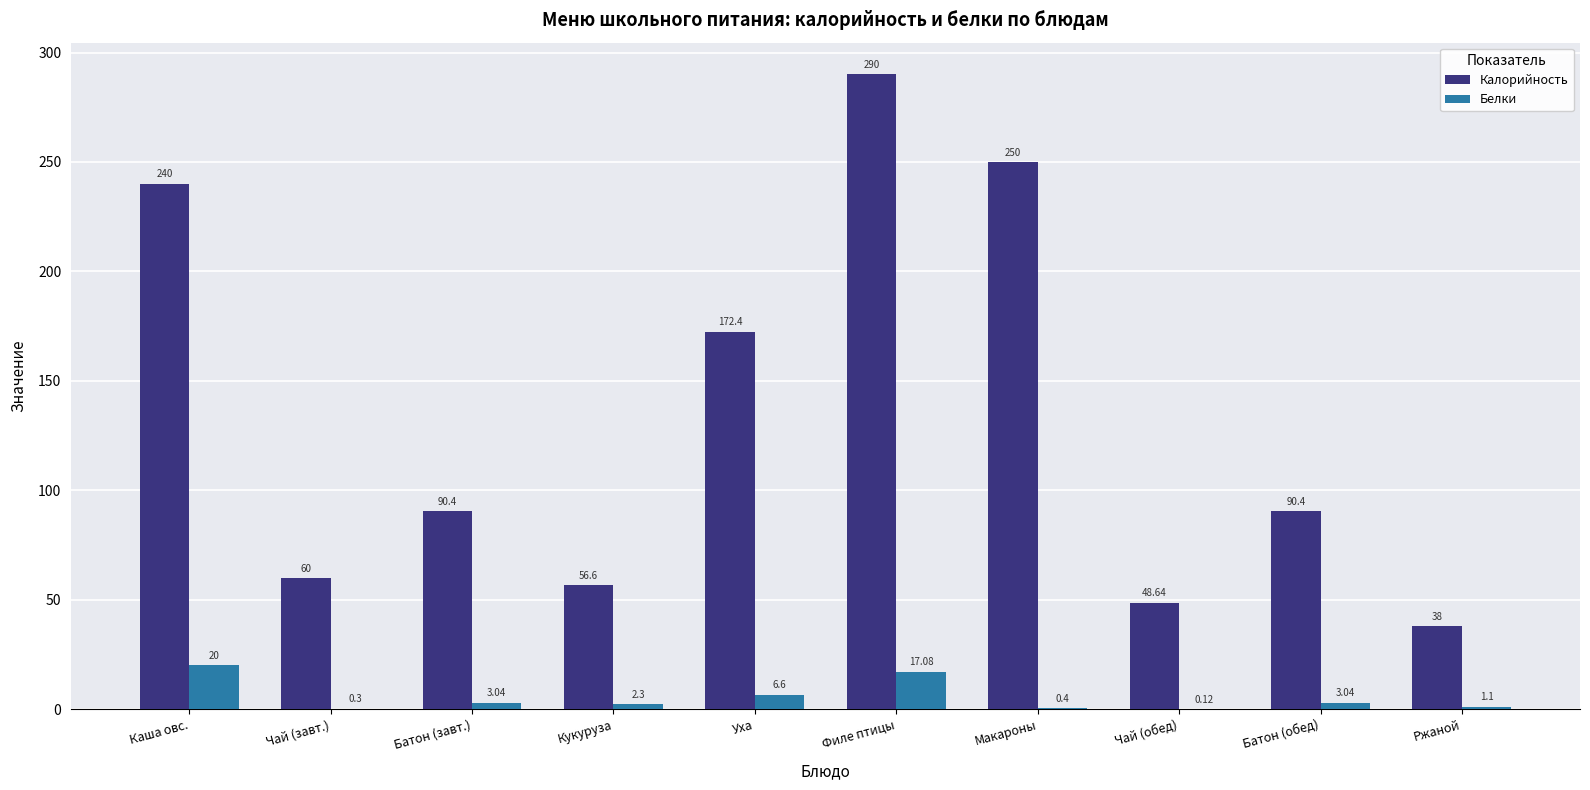

Is the value of Белки at Батон (обед) greater than the value of Калорийность at Чай (обед)?

No